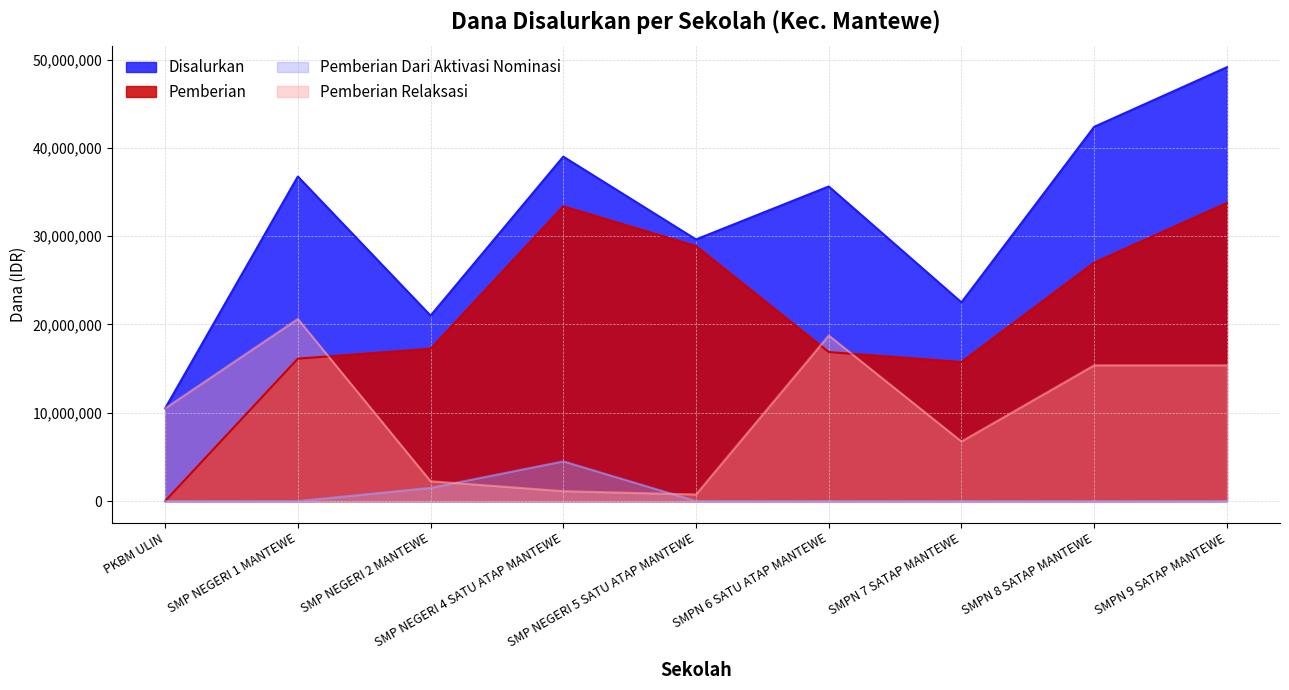

How many data points in Pemberian Relaksasi are less than 10500000?

4